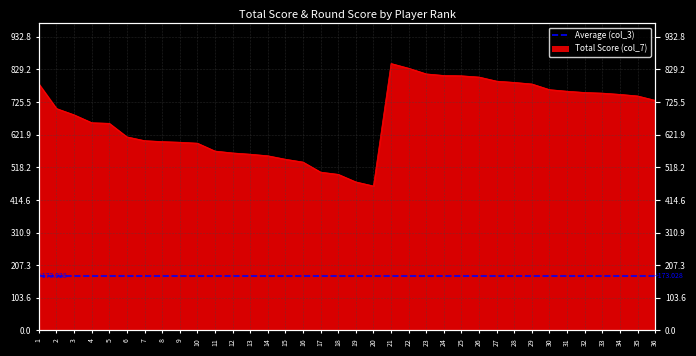

Reading left to right, list all the values displayed in this chart.

783	705	685	660	658	615	603	600	598	595	570	564	560	555	544	535	503	496	472	459	848	833	815	810	809	805	792	788	783	765	760	756	754	750	745	731